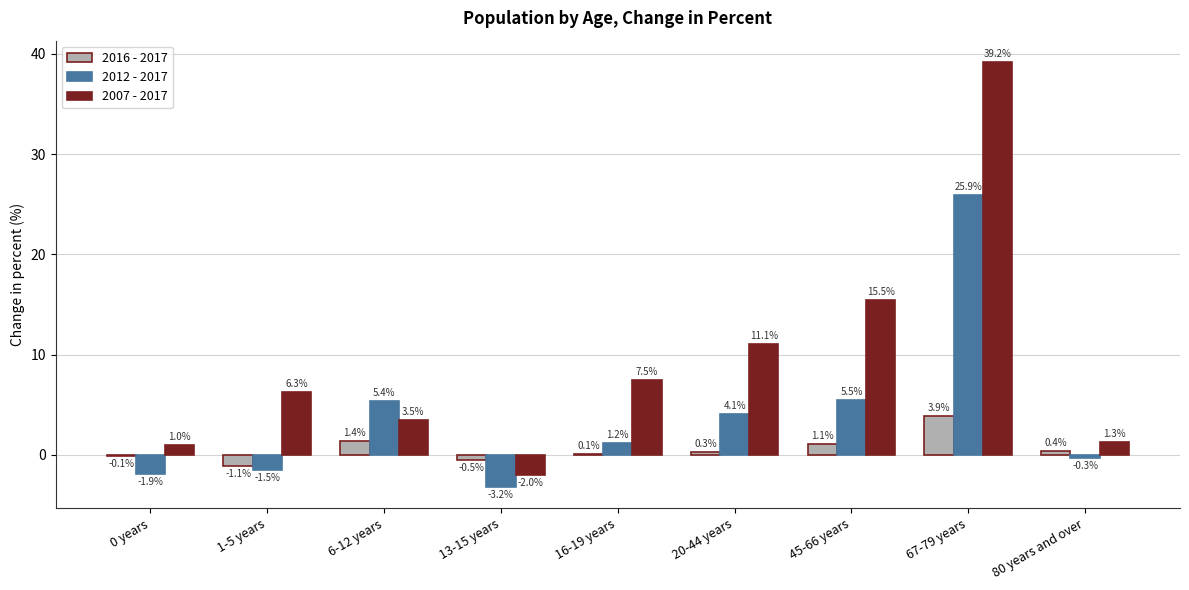

Does the chart contain stacked bars?

No